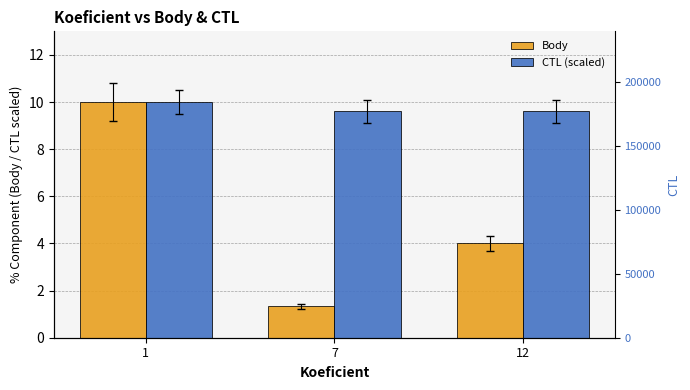

Reading left to right, transcribe all the data shown in this chart.

Body: 1=10.0	7=1.3	12=4.0
CTL (scaled): 1=10.0	7=9.6	12=9.6